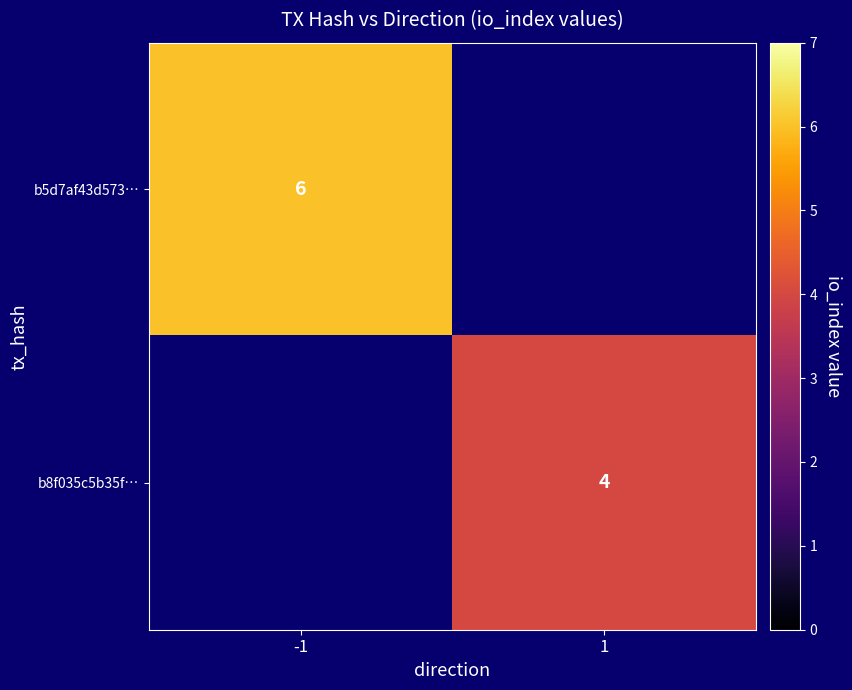

The b8f035c5b35f… series shows 4 at 1. True or false?

True